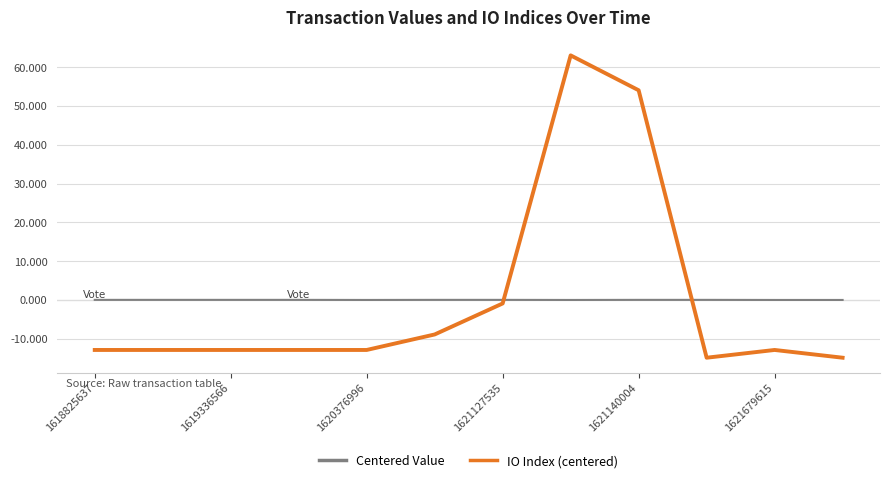

What is the minimum value for IO Index (centered)?

-14.9